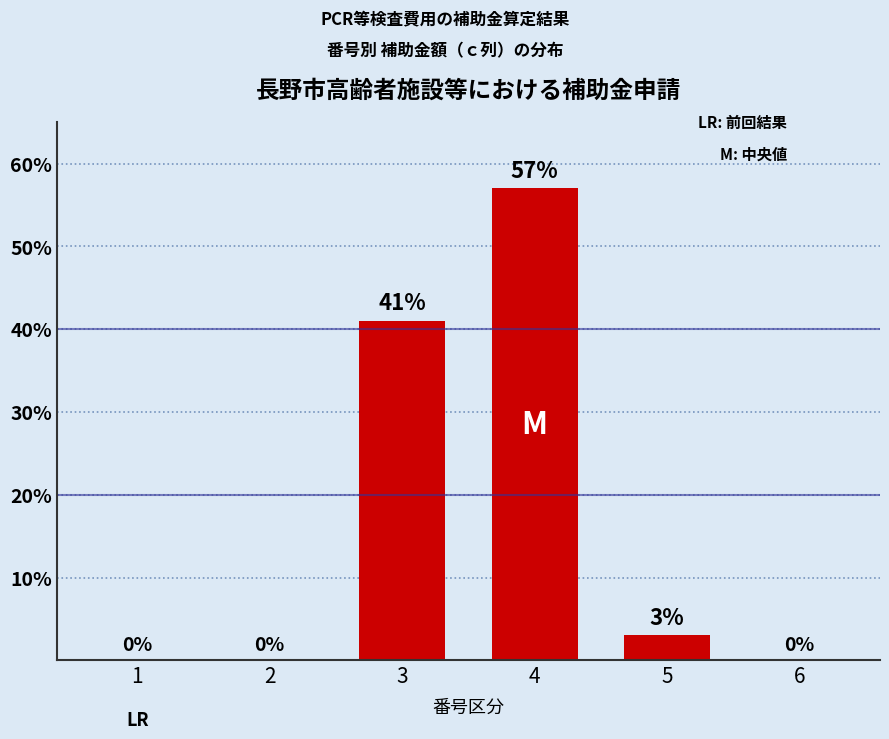

True or false: the data shows 0 at 1.

True